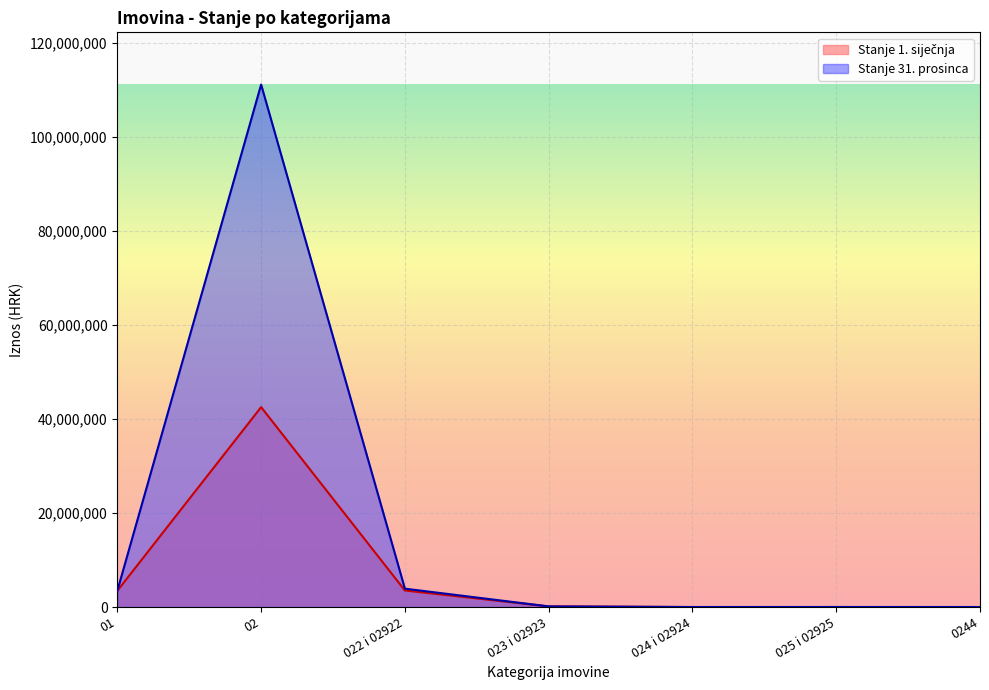

The value of Stanje 31. prosinca at 0244 is 66951029.8. True or false?

False